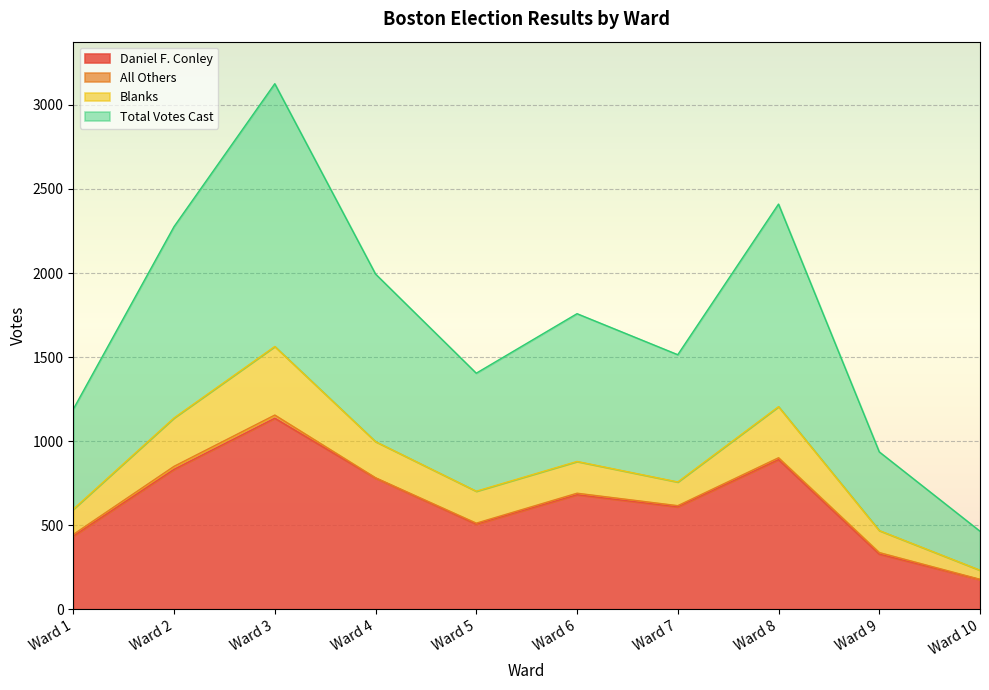

At which category does the chart reach its minimum across all series?

Ward 10